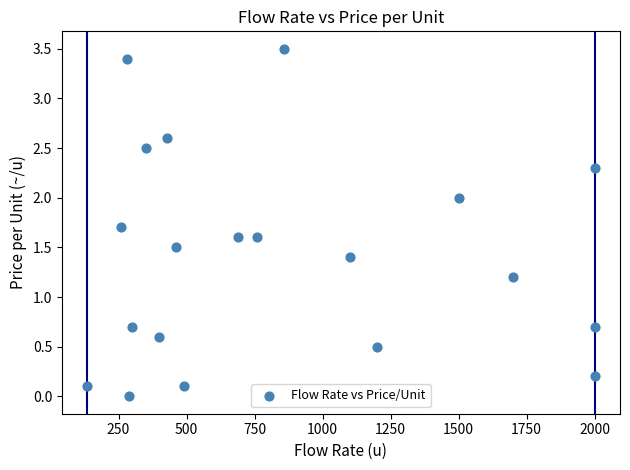

What Y value in the scatter plot is closest to 1?

1.2